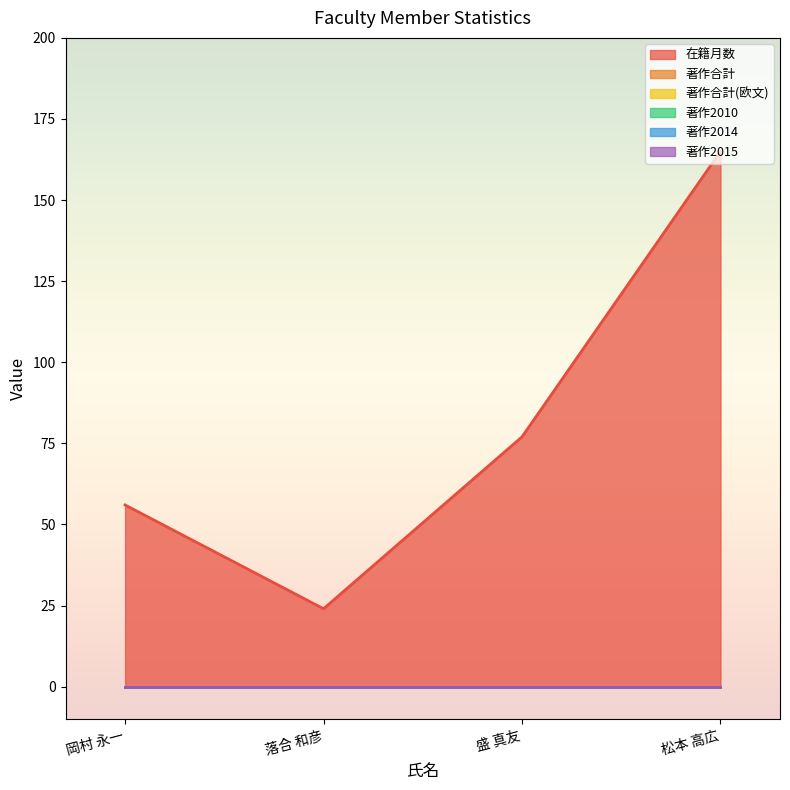

Which category has the highest value across all series?

松本 高広